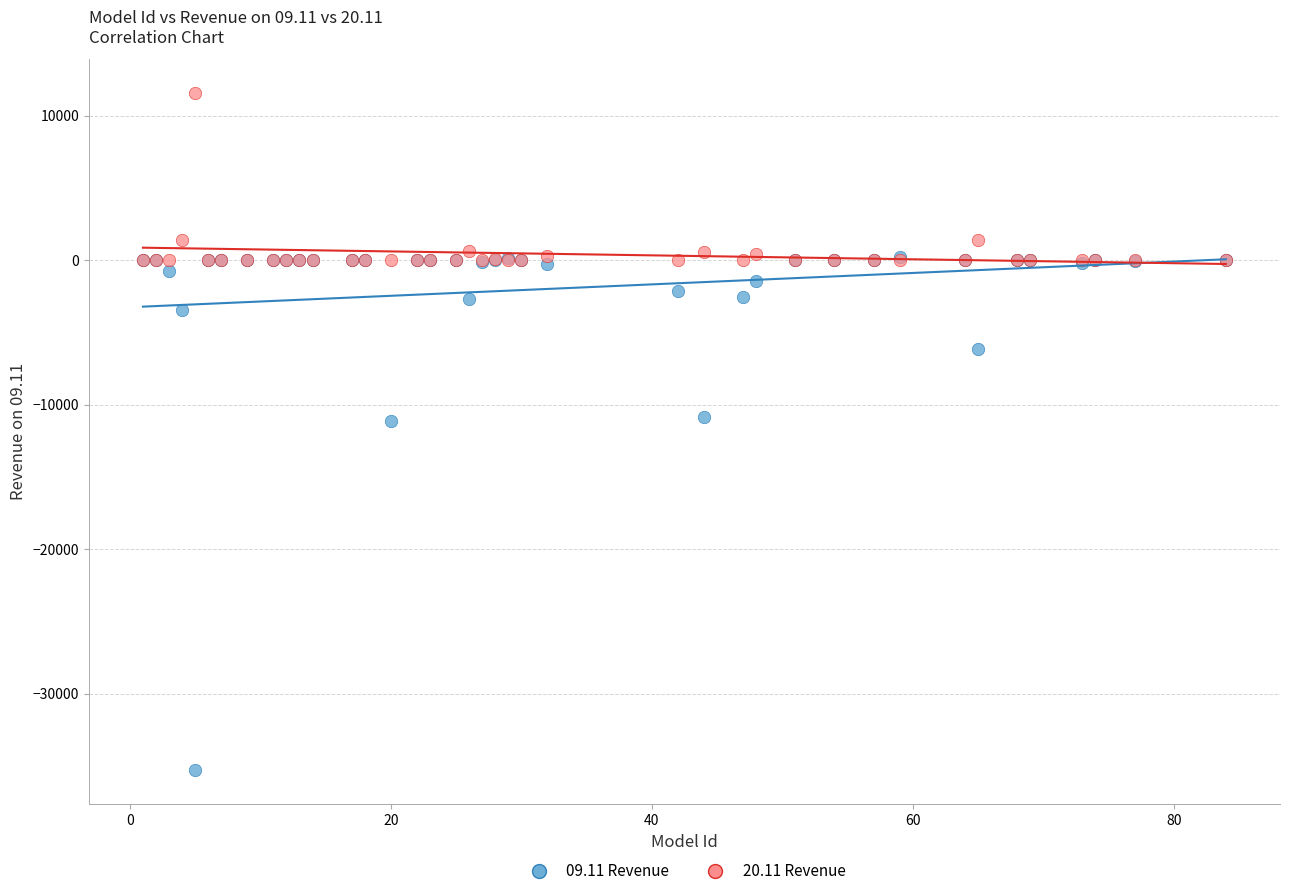

Which series has the largest Y range (max minus min)?

09.11 Revenue